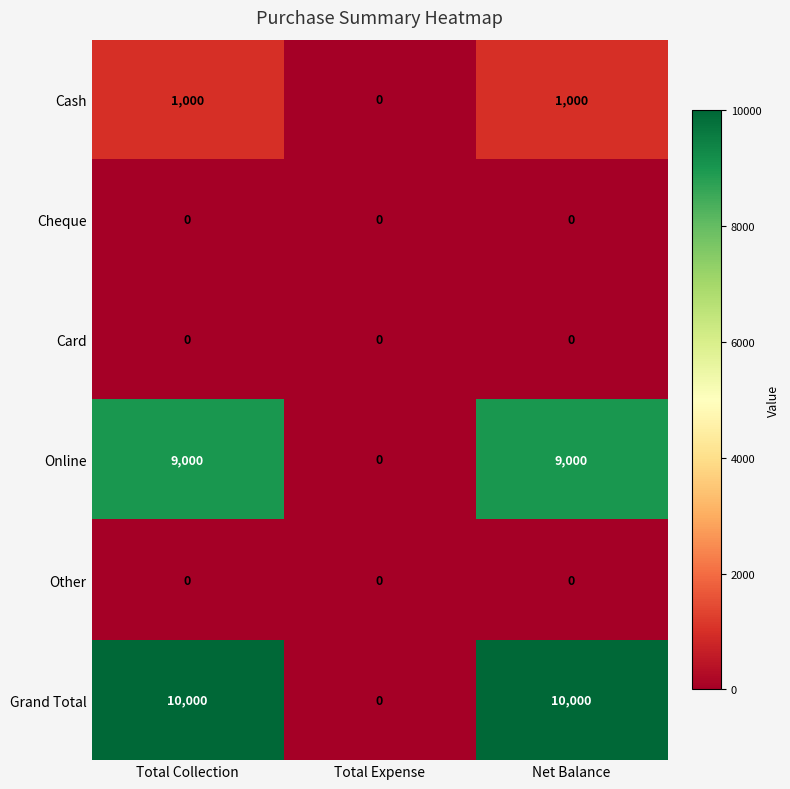

At which label does Cash reach its minimum?

Total Expense